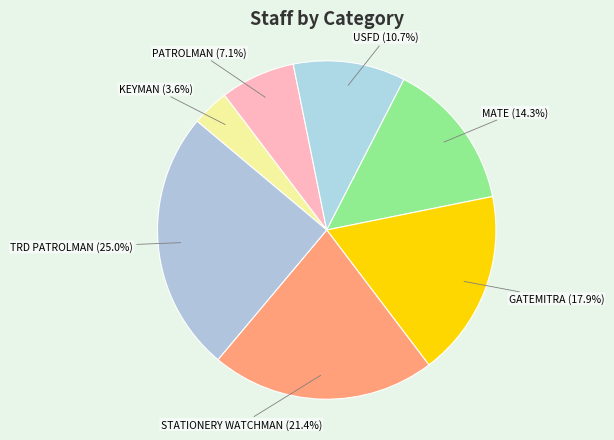

Is there a majority slice in this chart?

No